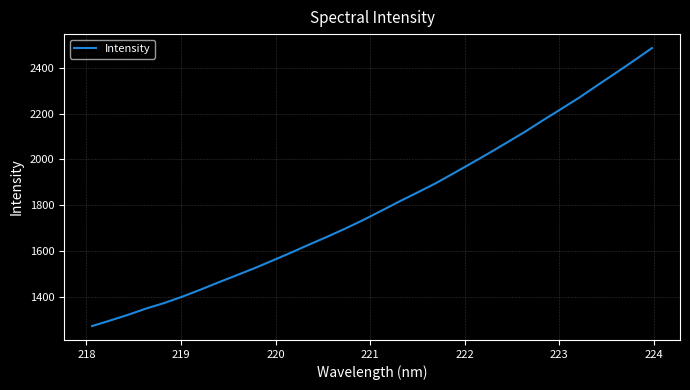

What is the difference between the maximum and minimum values?

1214.0